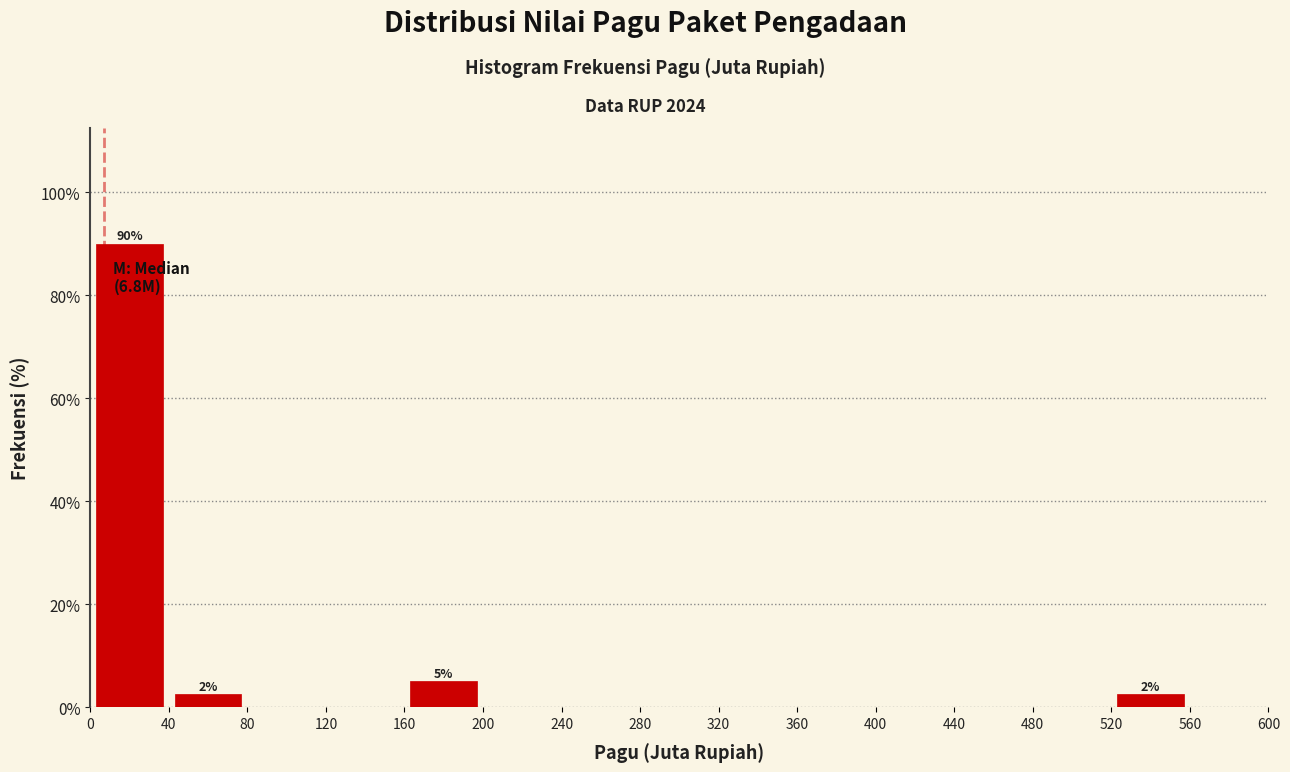

Over which range of the x-axis is the bar tallest?

0 to 40